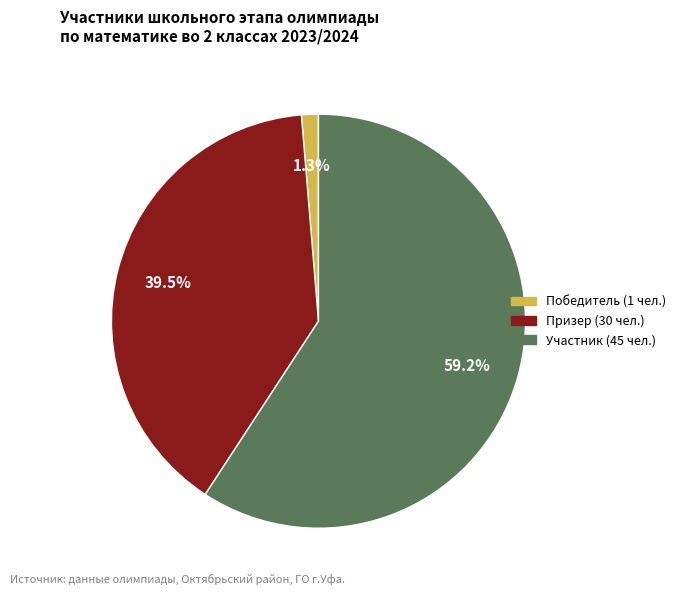

Is there a majority slice in this chart?

Yes